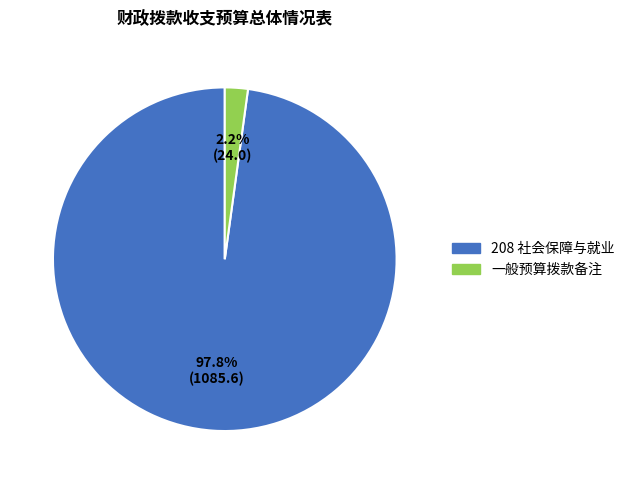

Which category has the biggest portion of the pie?

208 社会保障与就业